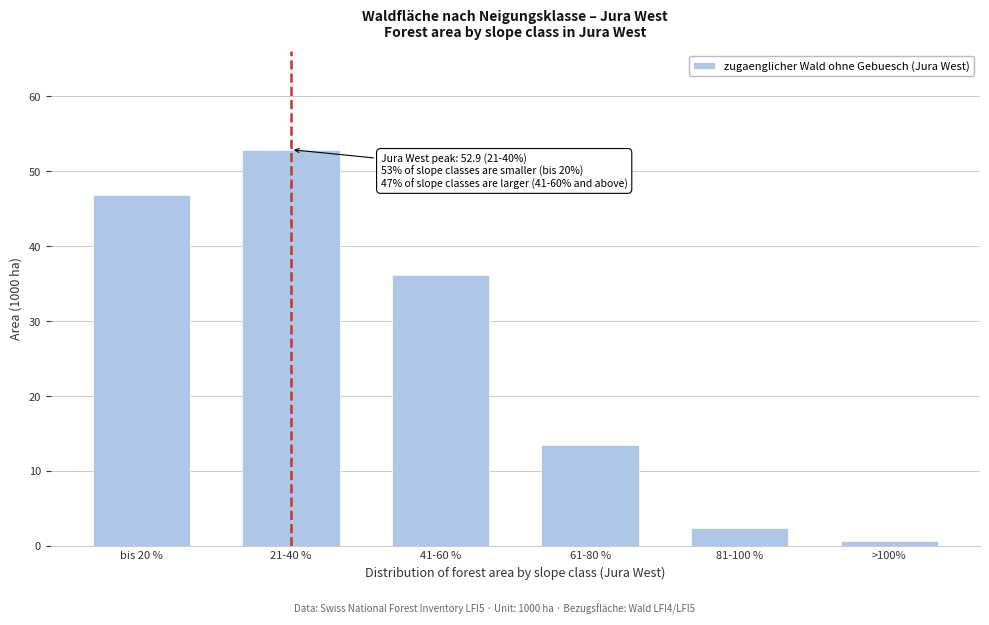

Reading left to right, what are all the values shown in this chart?

bis 20 %=46.8	21-40 %=52.9	41-60 %=36.2	61-80 %=13.5	81-100 %=2.4	>100%=0.7